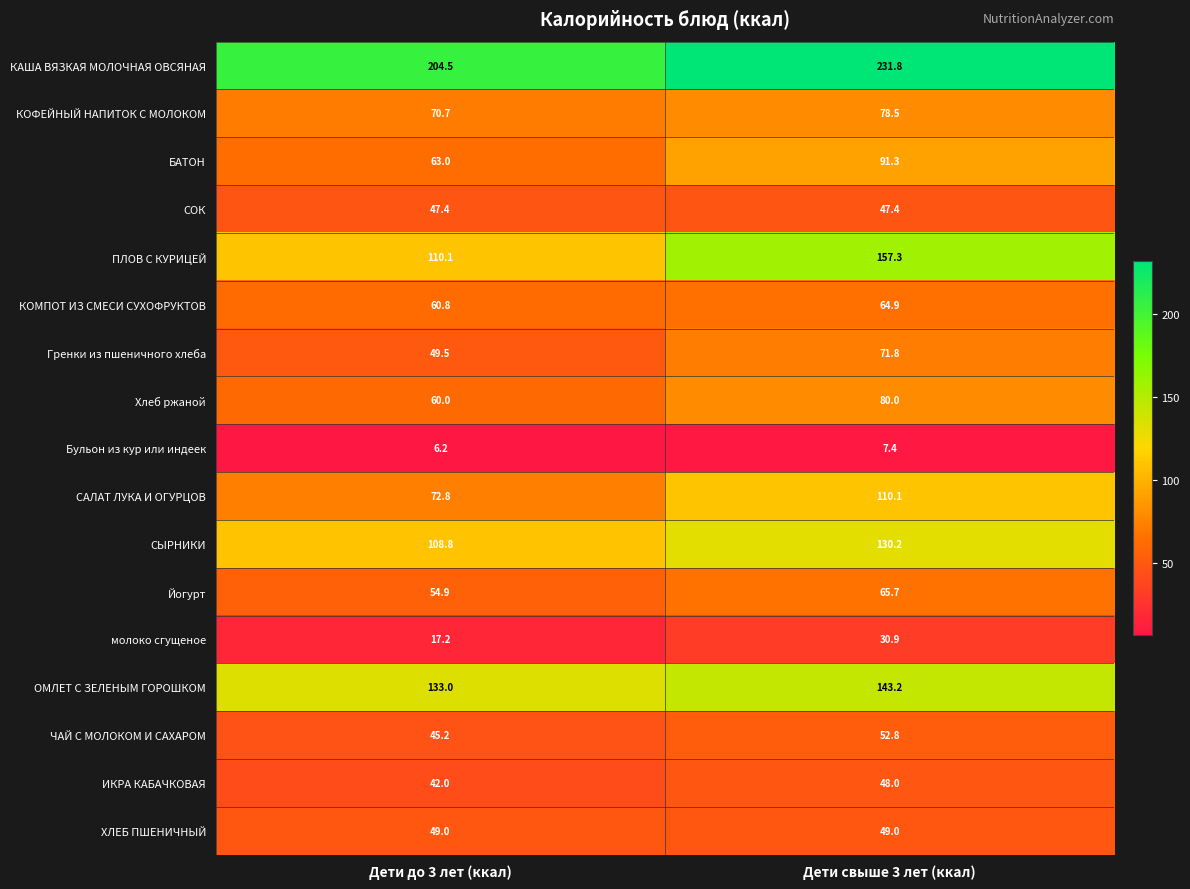

How many categories are shown in the chart?

2